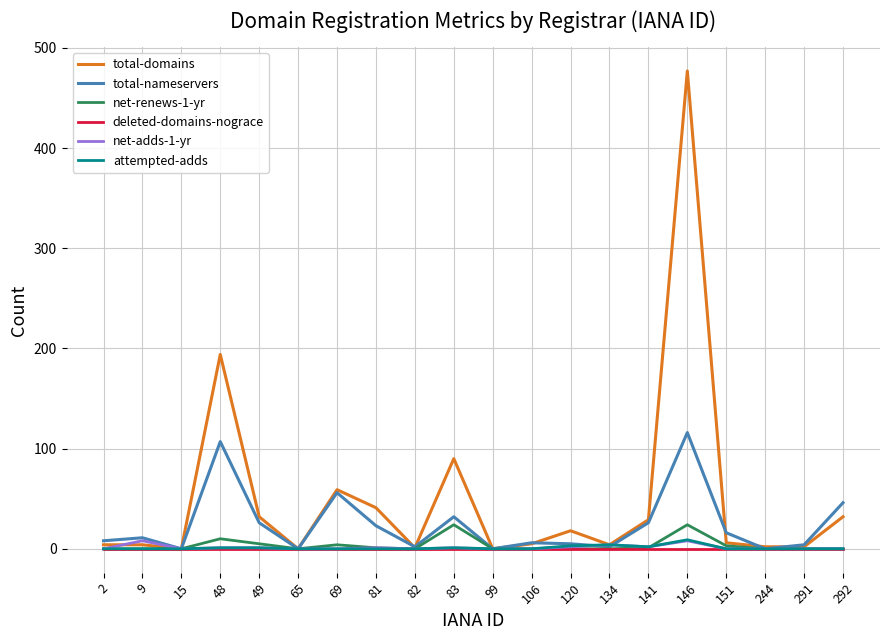

At which label does total-domains first exceed 6?

48